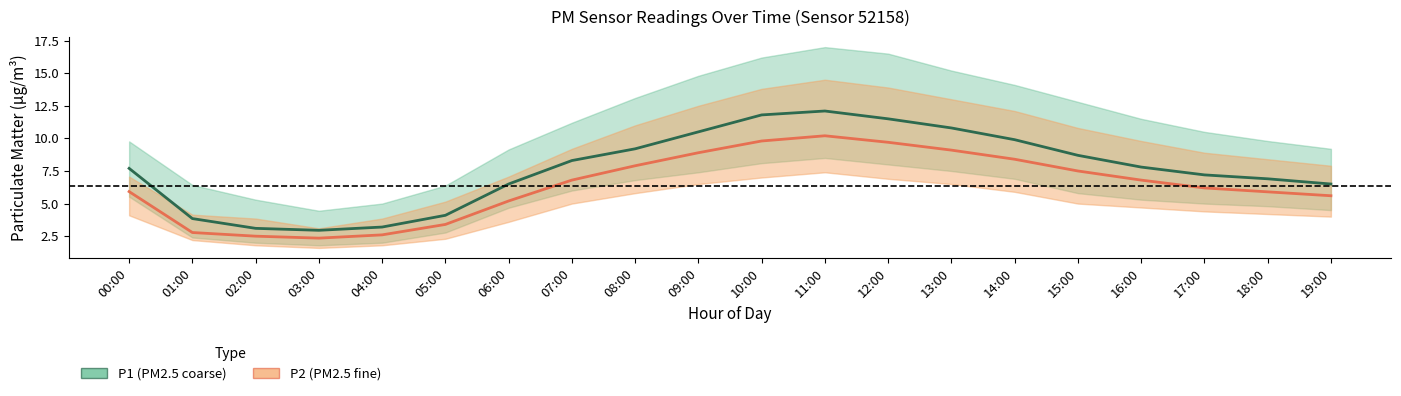

Is the value of P1 at 19:00 greater than the value of P1_upper at 07:00?

No